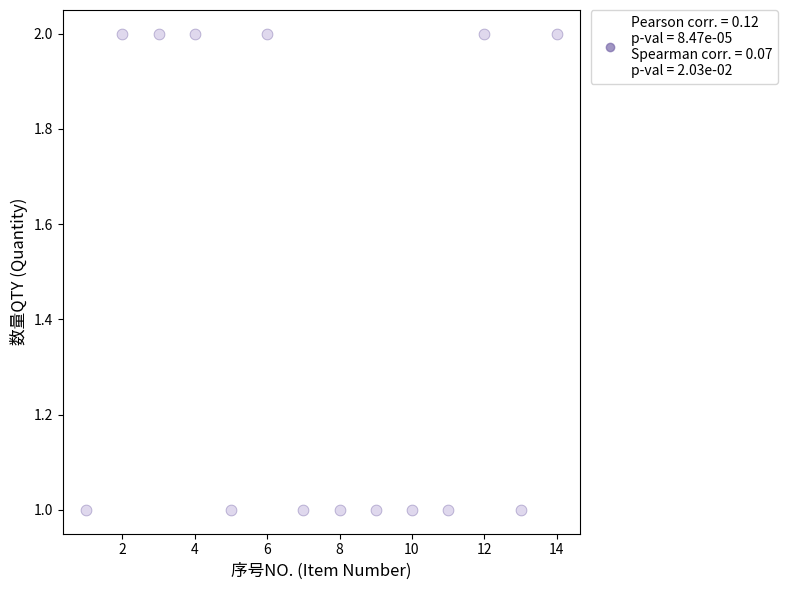

What is the range of X values (max minus min)?

13